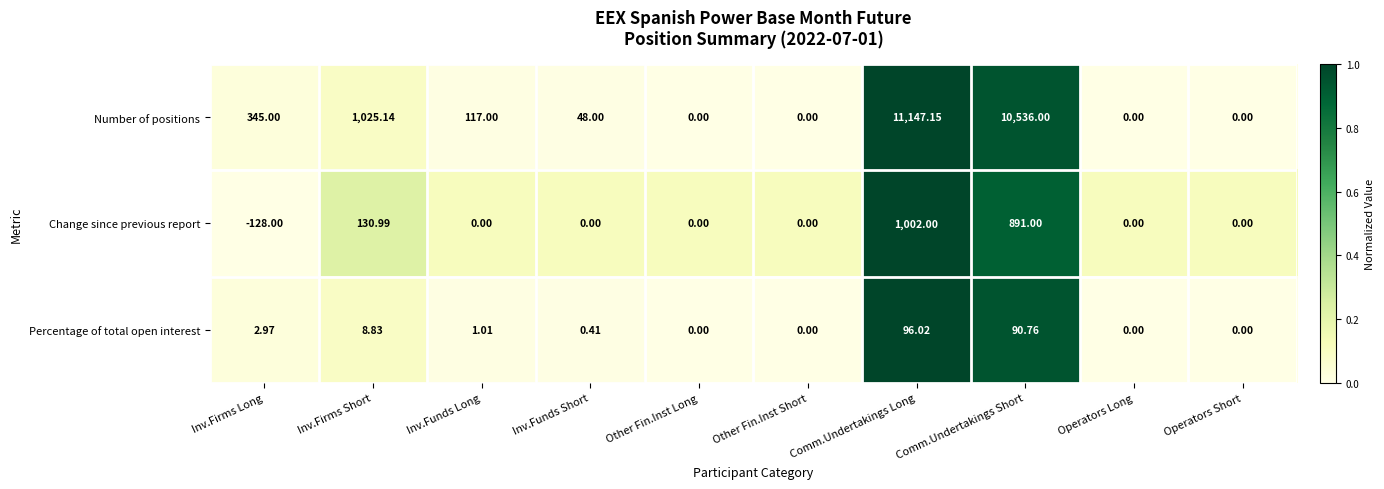

How many data points in Change since previous report are less than 0?

1